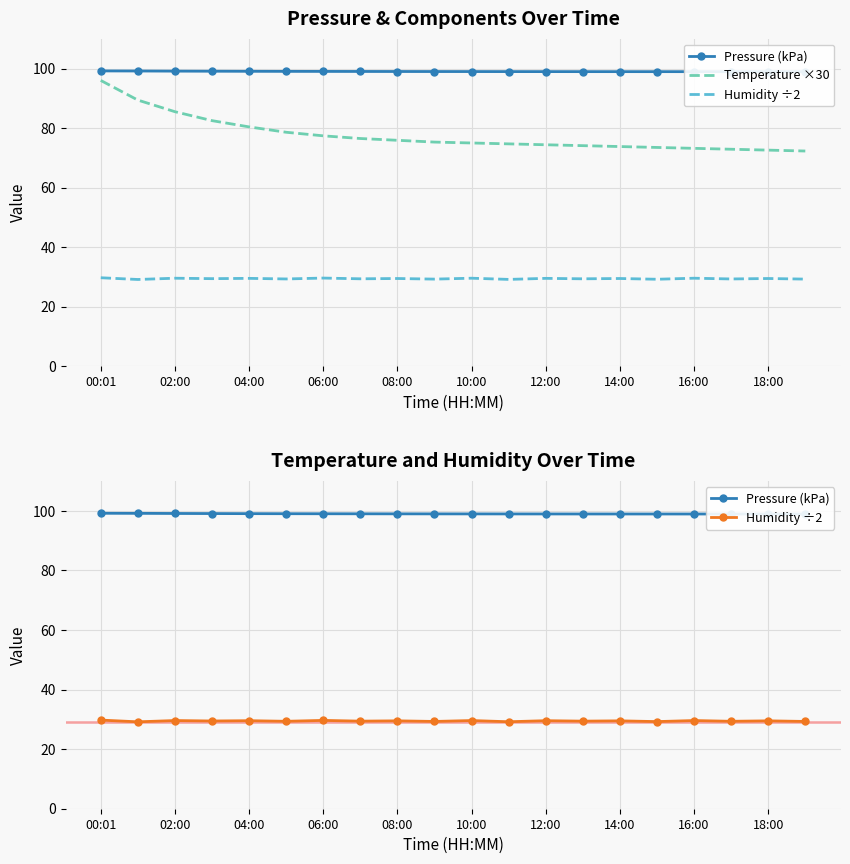

At which label does Temperature ×30 reach its peak?

00:01